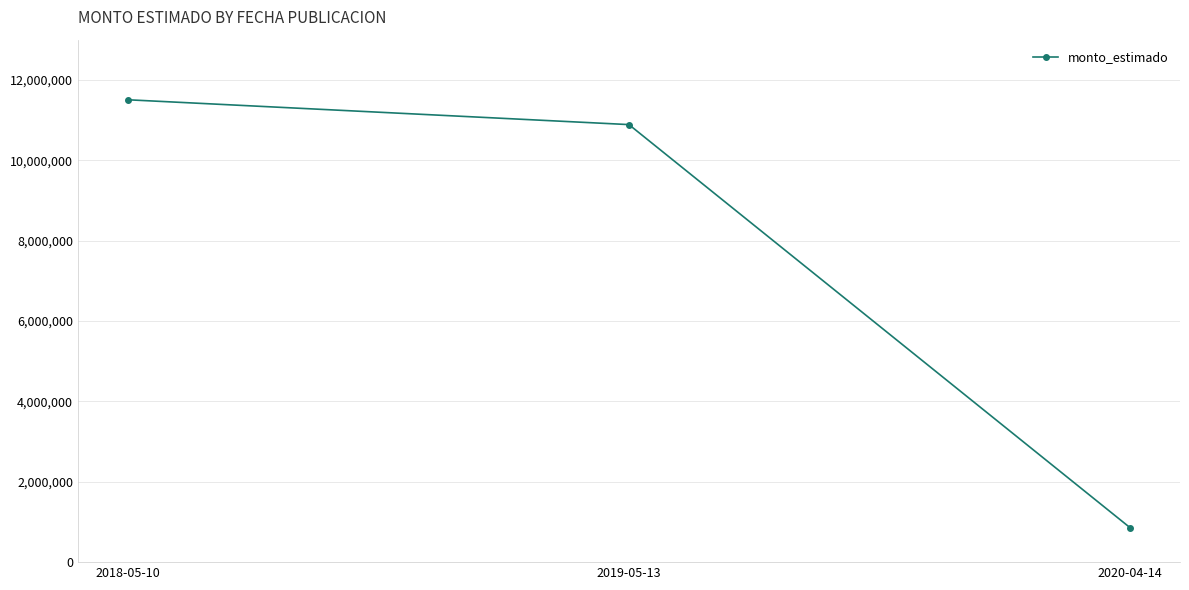

What is the approximate value at 2020-04-14?

860933